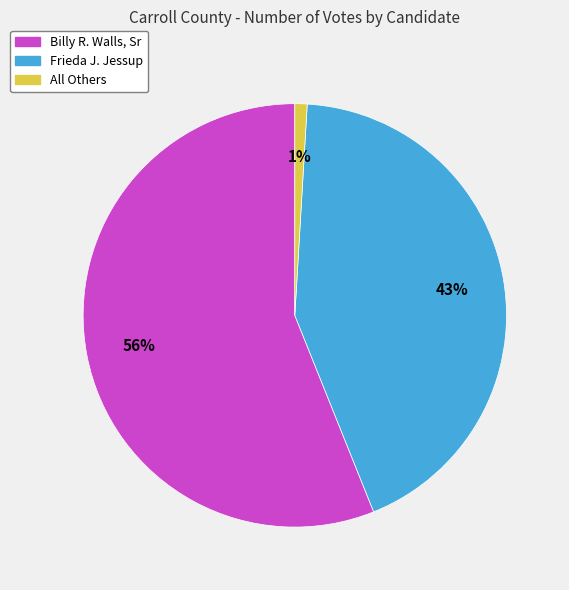

To the nearest percent, what portion does All Others represent?

1%